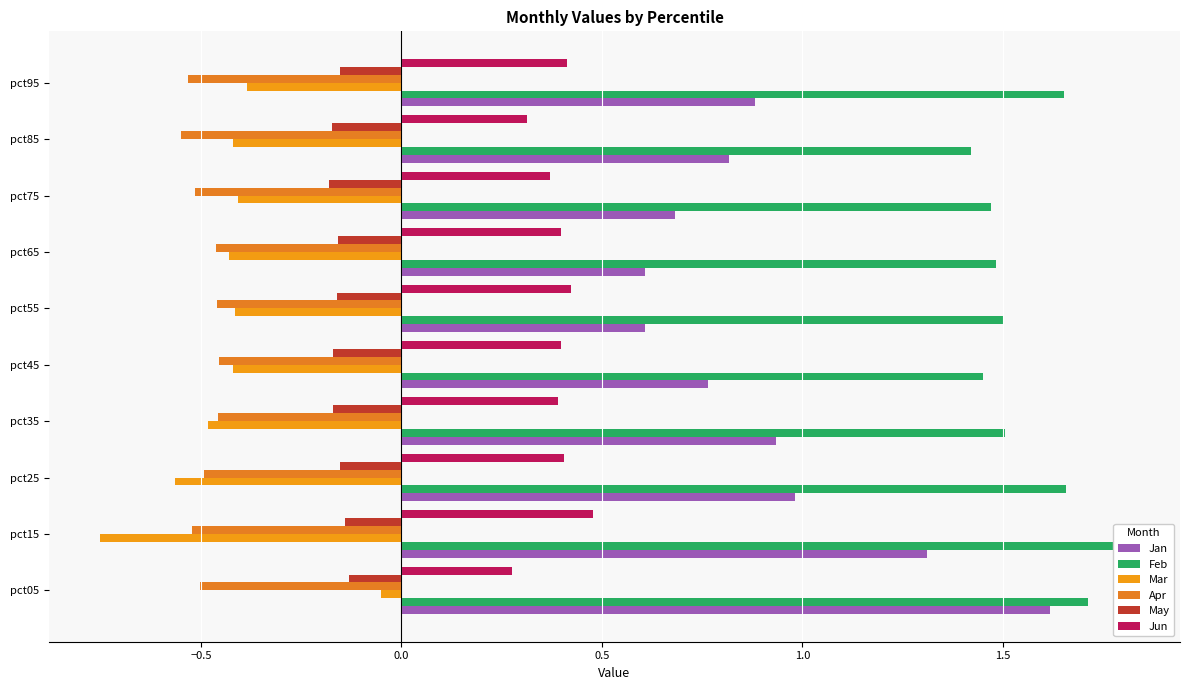

Which series has the largest range (max minus min)?

Jan